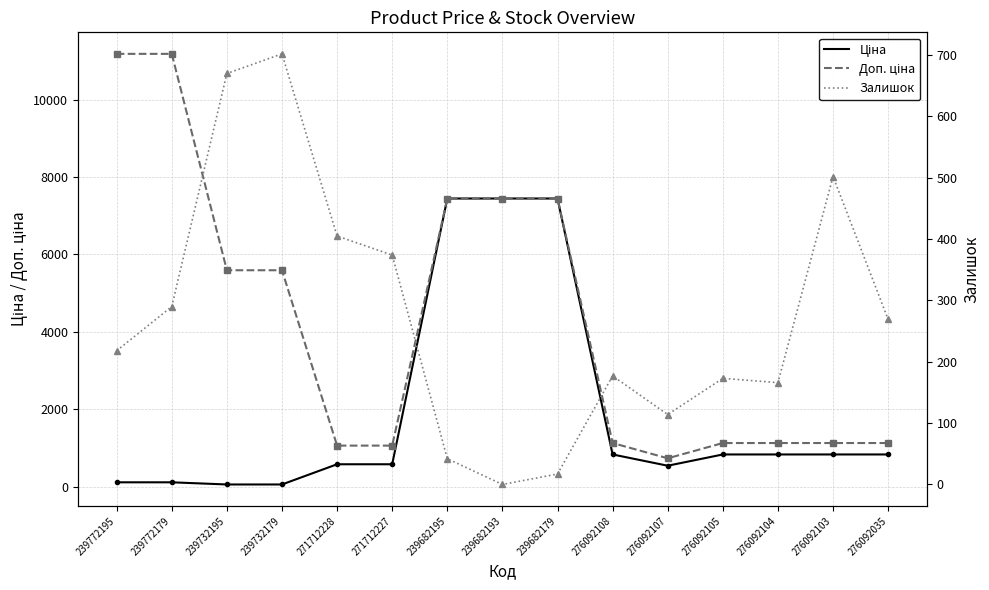

What is the approximate value of Ціна at 239682195?

7444.6